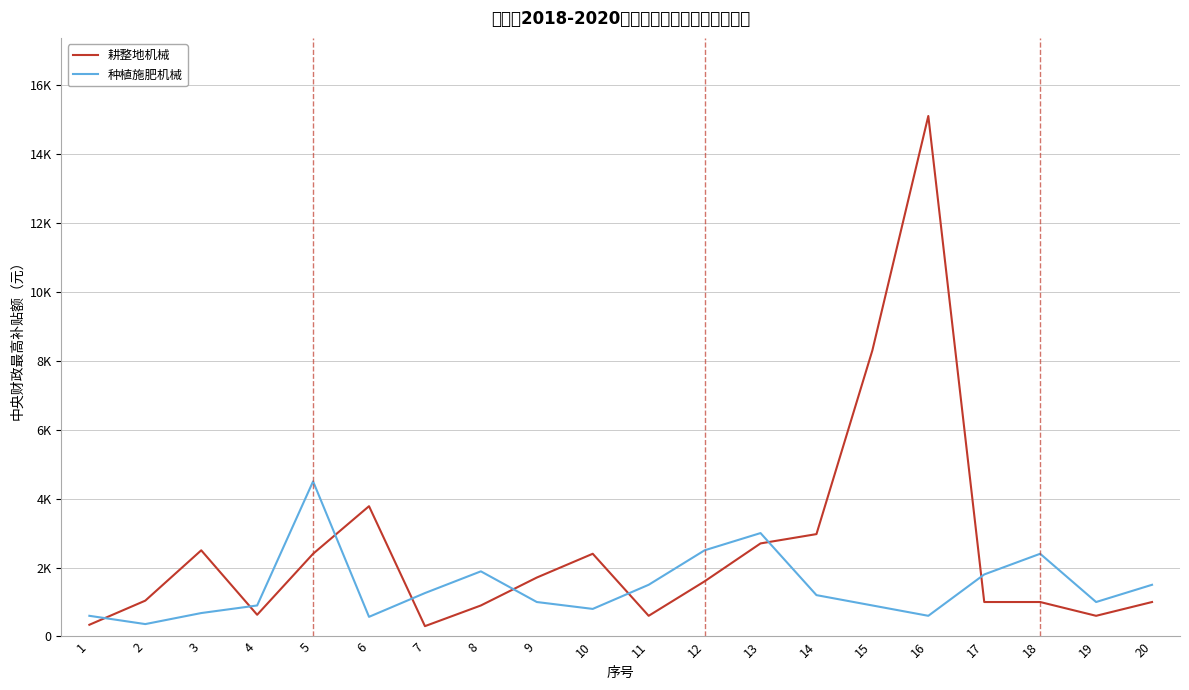

Is the value of 耕整地机械 at 16 greater than the value of 种植施肥机械 at 19?

Yes